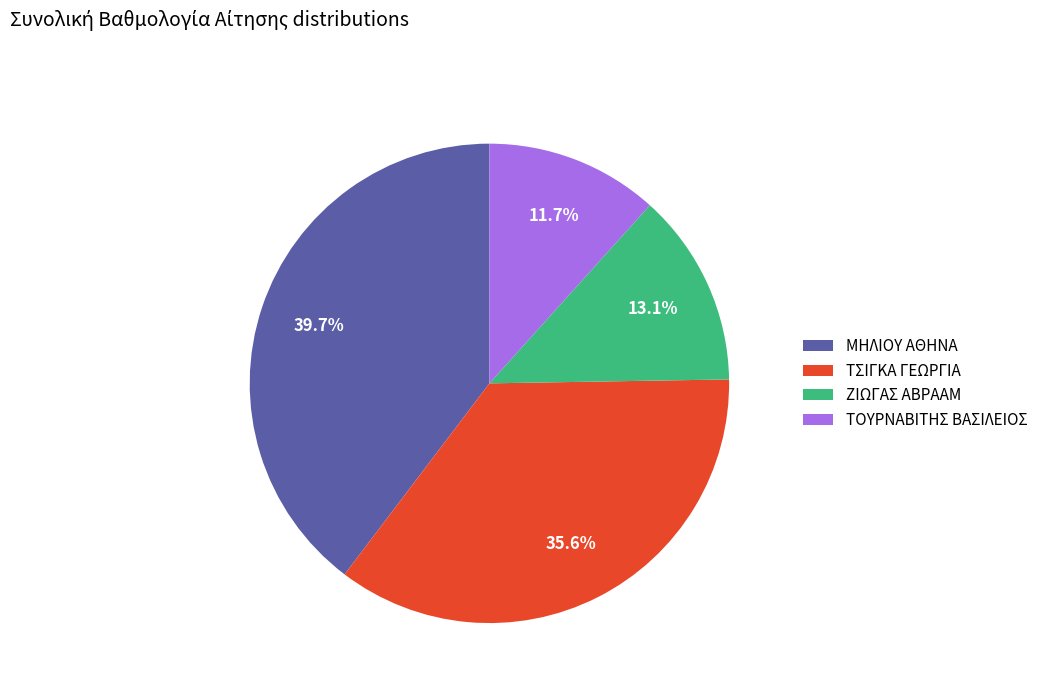

Which slice is the largest?

ΜΗΛΙΟΥ ΑΘΗΝΑ